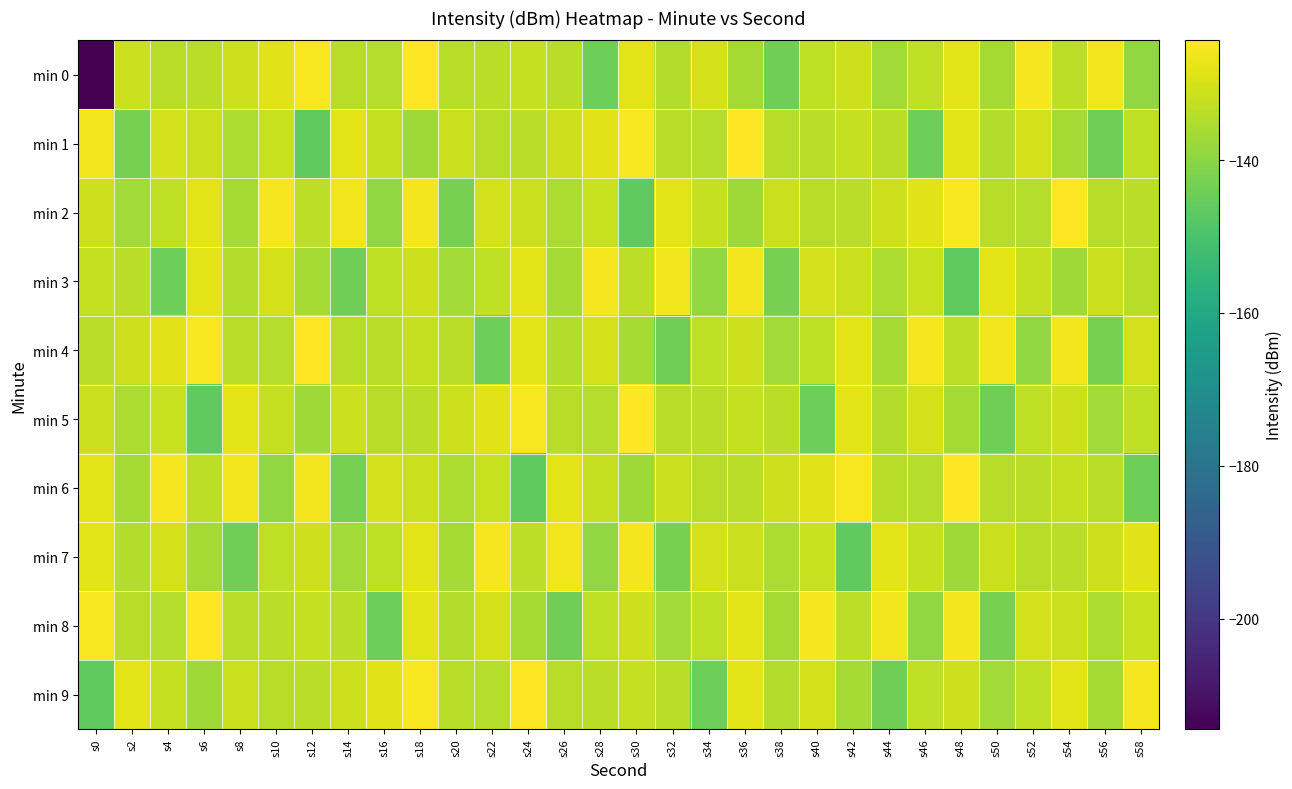

Count the number of data series in this chart.

10